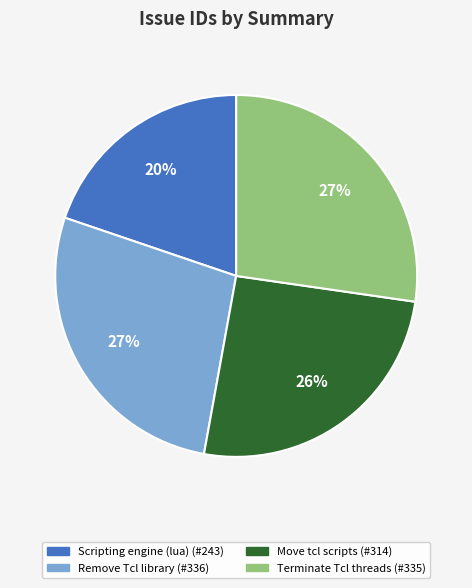

Does any single category account for the majority?

No